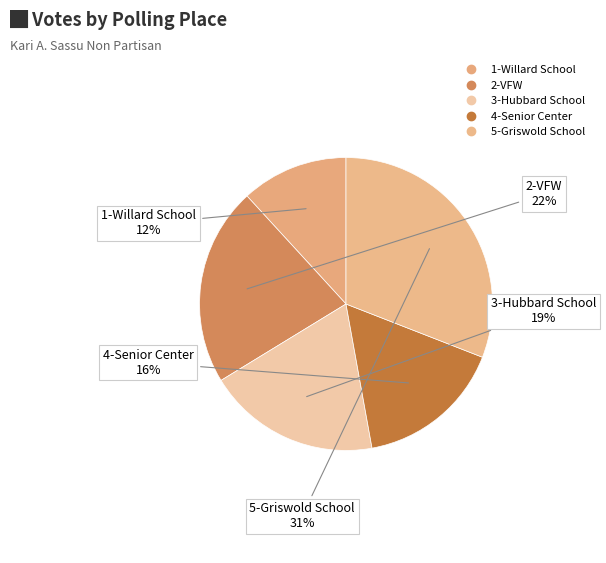

What portion of the pie excludes 4-Senior Center?

83.8%